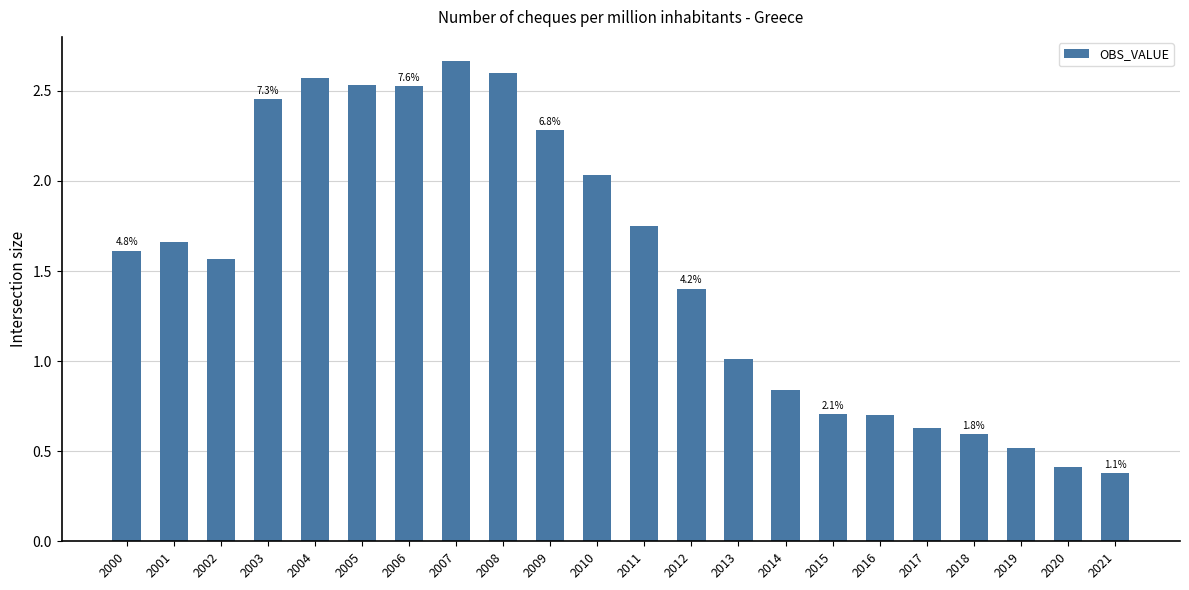

Which category has the highest value across all series?

2007